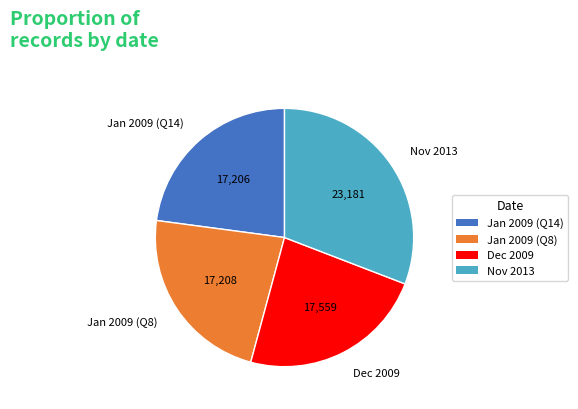

Which category has the biggest portion of the pie?

Nov 2013